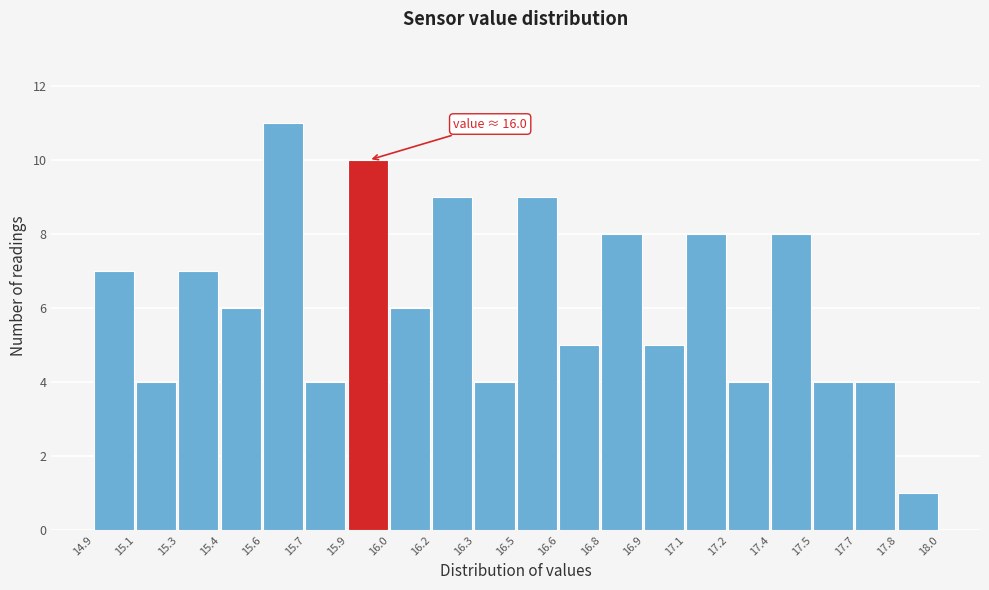

Reading right to left, list all the values displayed in this chart.

17.8=1	17.7=4	17.5=4	17.4=8	17.2=4	17.1=8	16.9=5	16.8=8	16.6=5	16.5=9	16.3=4	16.2=9	16.0=6	15.9=10	15.7=4	15.6=11	15.4=6	15.3=7	15.1=4	14.9=7